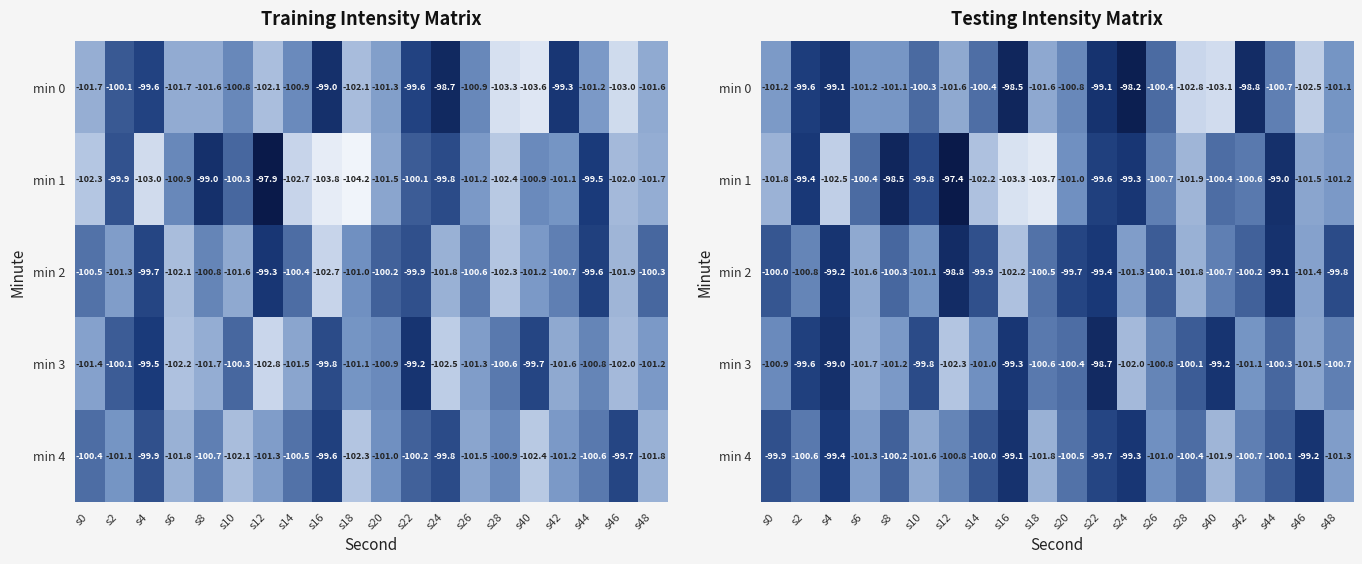

Read the min 3 value at s0.

-100.9